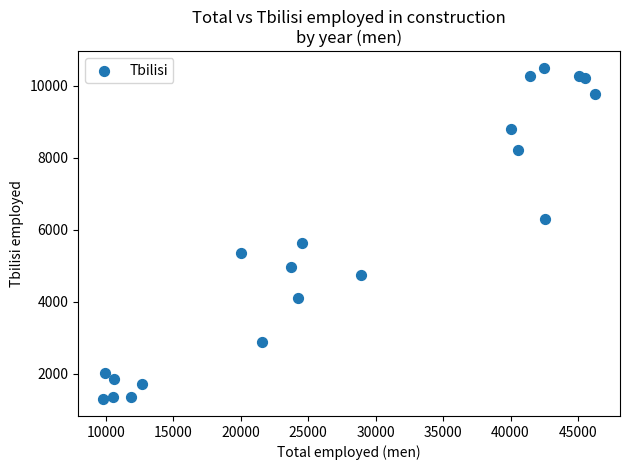

What is the range of X values (max minus min)?

36509